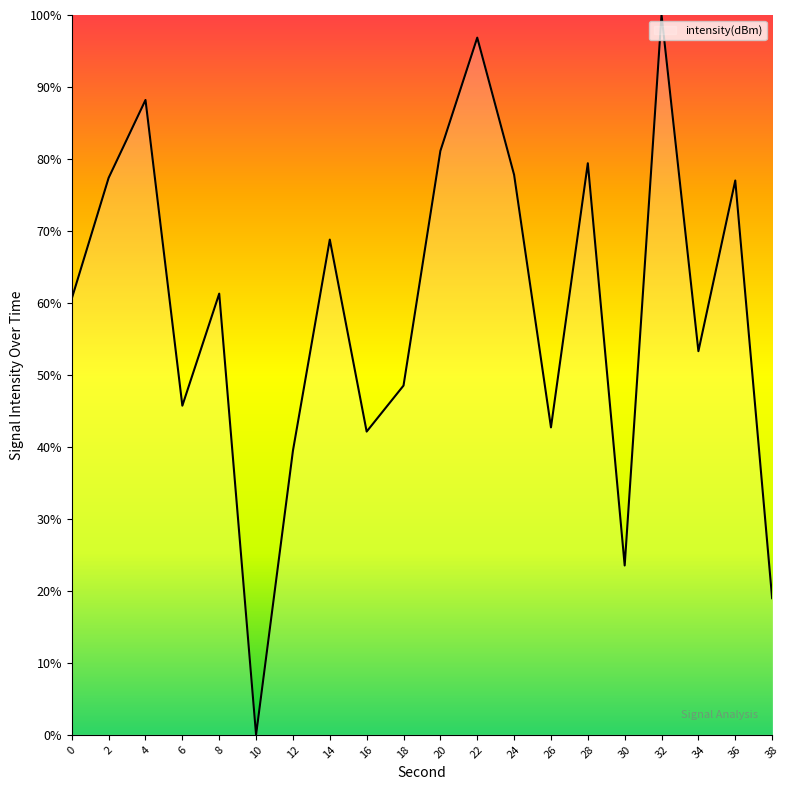

Read the value at 22.

96.9